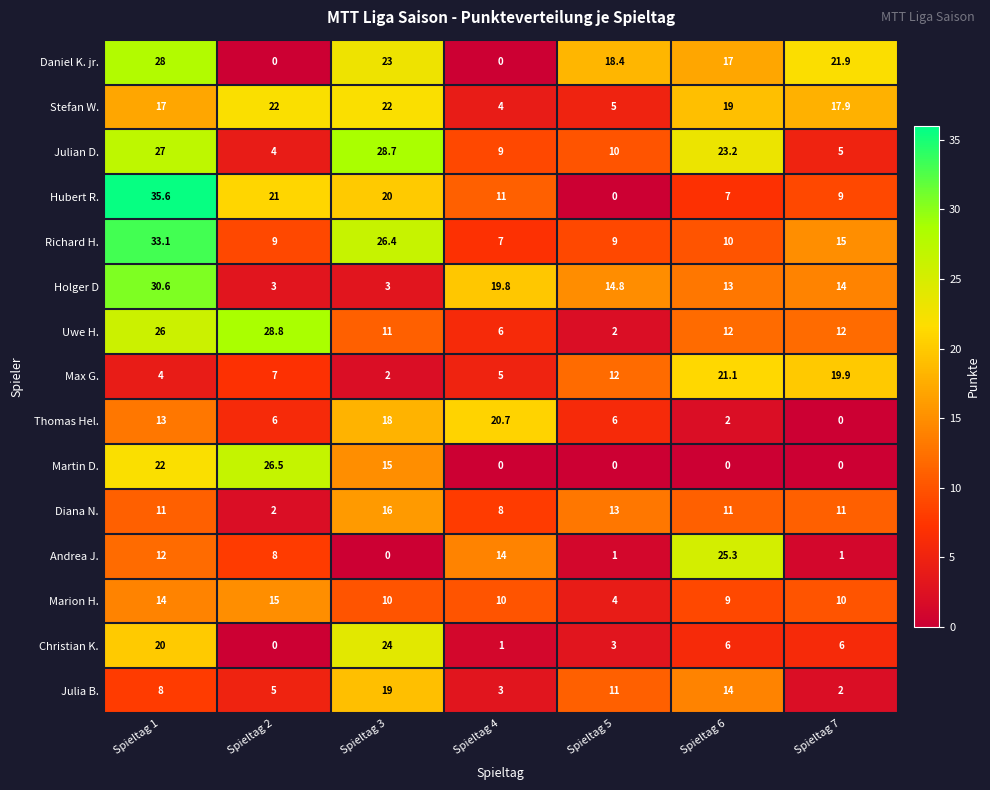

What is the sum of the Julia B. values at Spieltag 3 and Spieltag 7?

21.0